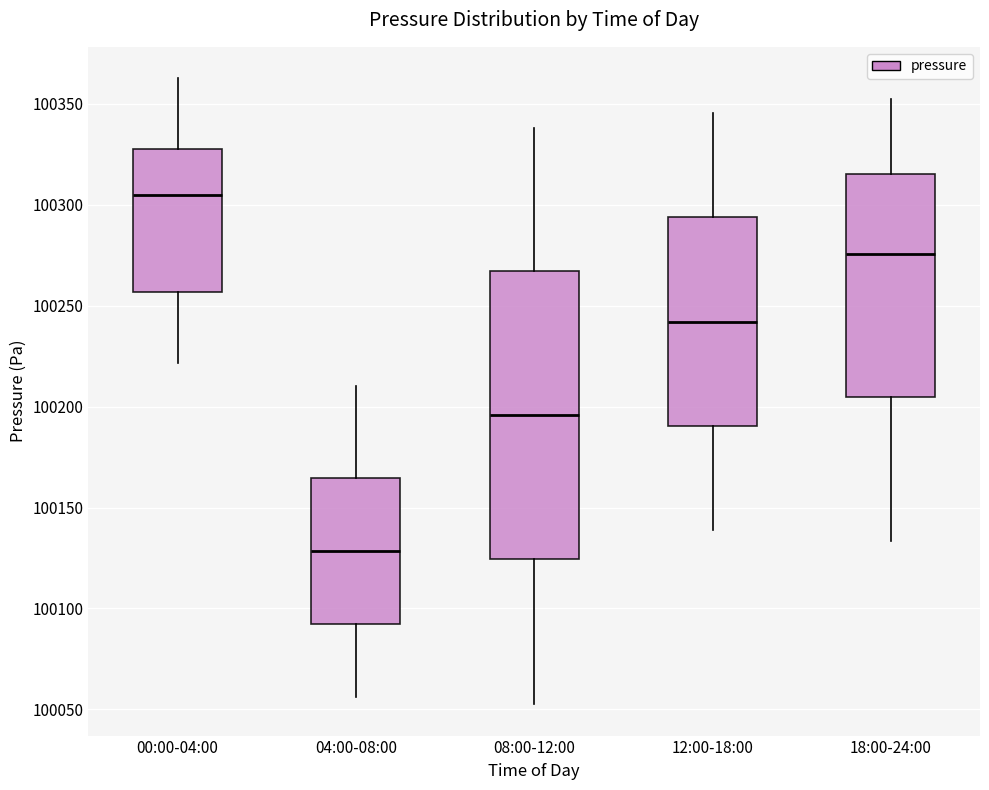

Reading left to right, read every box against the y-axis: the position of its median line, the range the box covers, and the ends of its whiskers. The values are not printed on the chart, so give them approximately, as read against the axis.

00:00-04:00: median 100305, box 100255 to 100330, whiskers 100220 to 100365
04:00-08:00: median 100130, box 100090 to 100165, whiskers 100055 to 100210
08:00-12:00: median 100195, box 100125 to 100265, whiskers 100055 to 100340
12:00-18:00: median 100240, box 100190 to 100295, whiskers 100140 to 100345
18:00-24:00: median 100275, box 100205 to 100315, whiskers 100135 to 100355